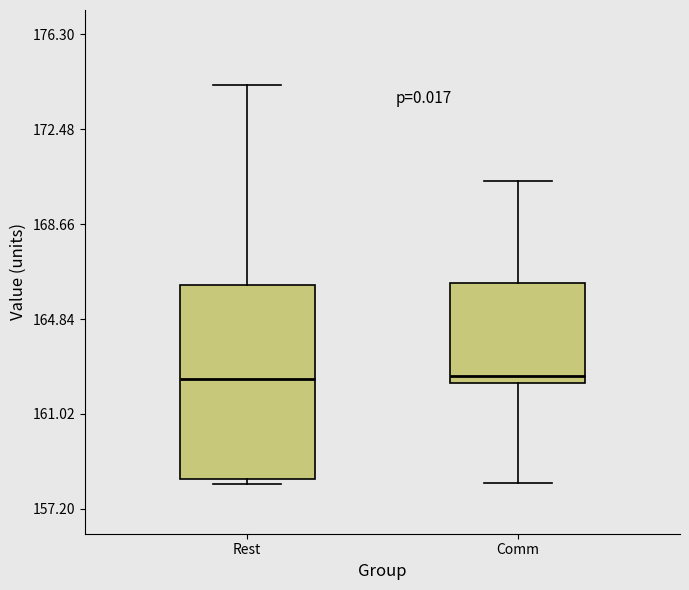

Where does the median line of the box for Rest sit on the y-axis? The values are not printed on the chart, so give them approximately, as read against the axis.

162.5